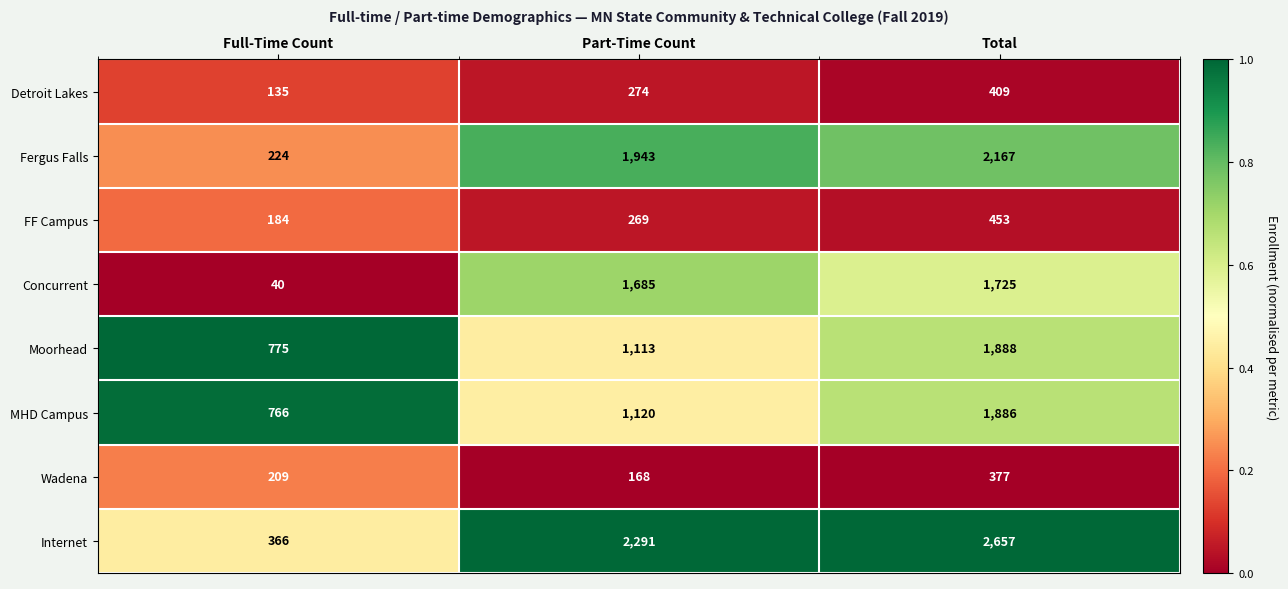

True or false: Detroit Lakes has a value of 712 at Total.

False